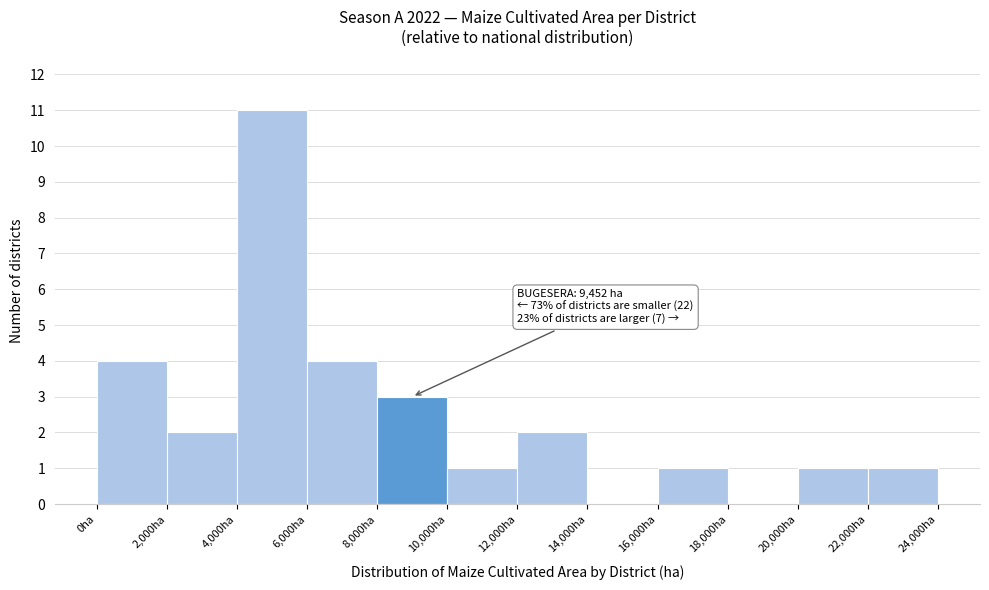

Which range on the x-axis has the tallest bar?

4000 to 6000